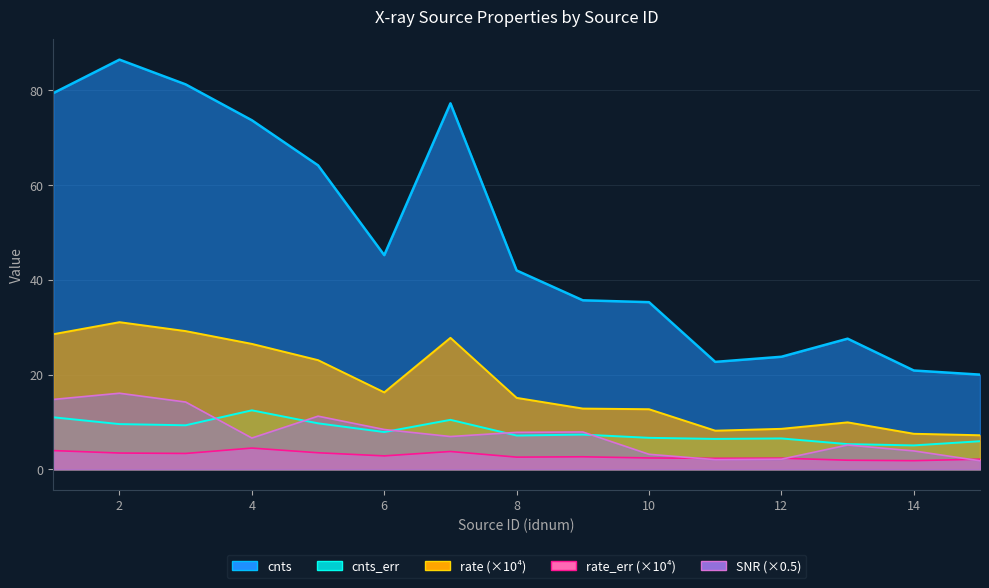

How many distinct data groups are displayed?

5